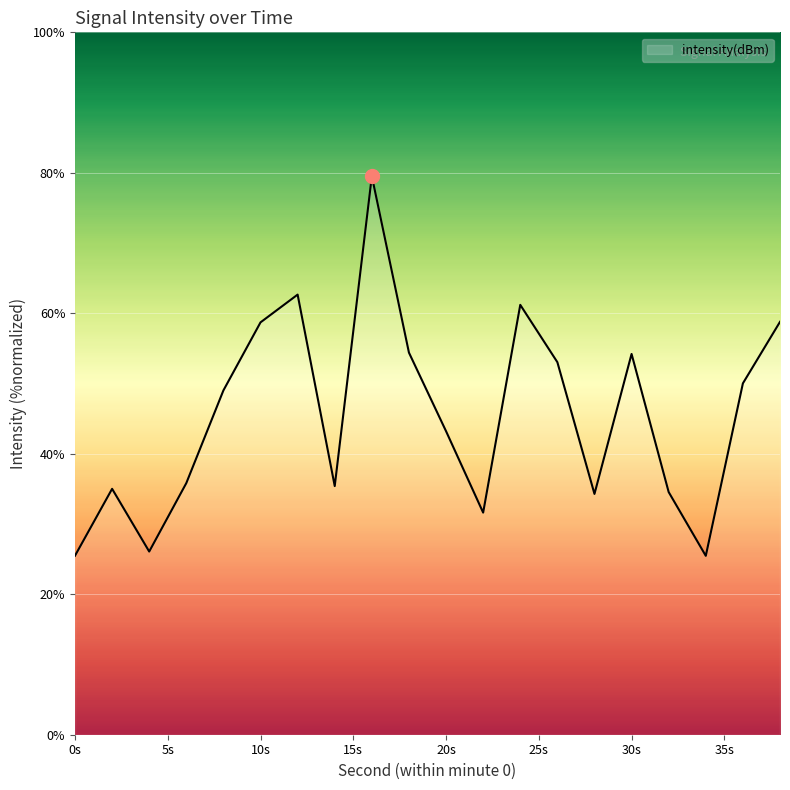

How many interior local peaks (higher than both neighbors) does the data have?

5